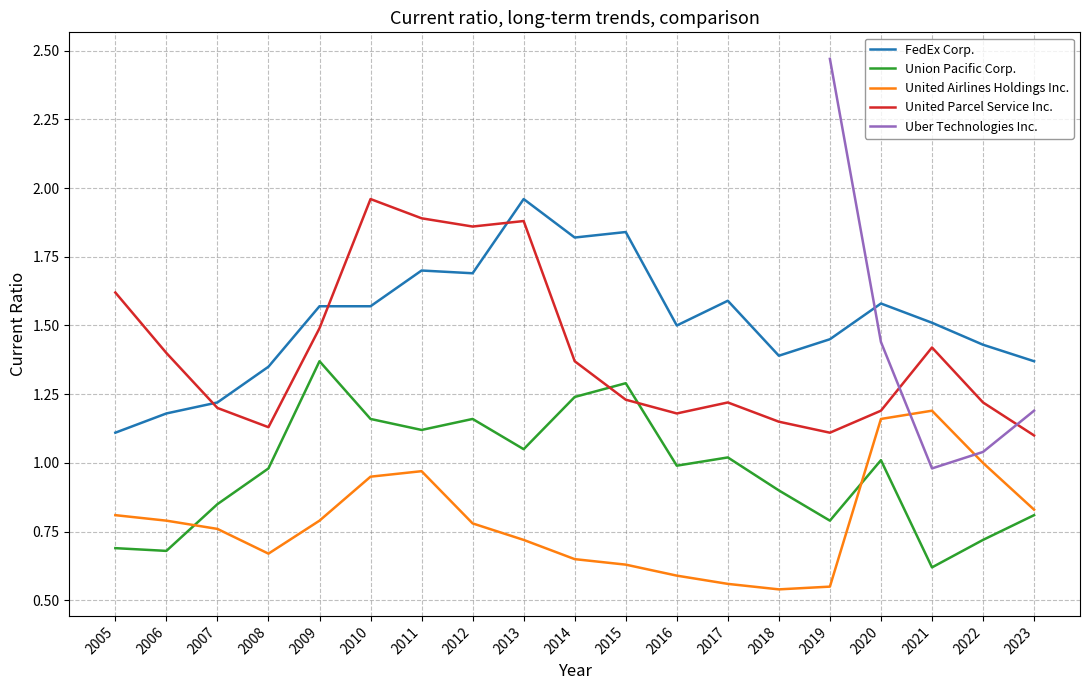

What is the difference between the highest and lowest values at 2017?

1.0